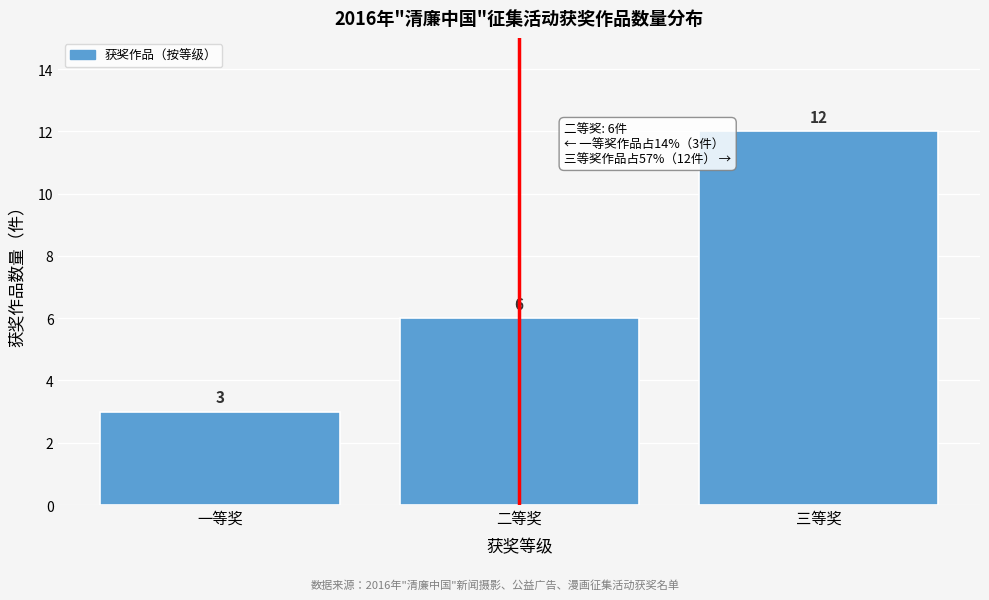

Reading left to right, what are all the values shown in this chart?

一等奖=3	二等奖=6	三等奖=12